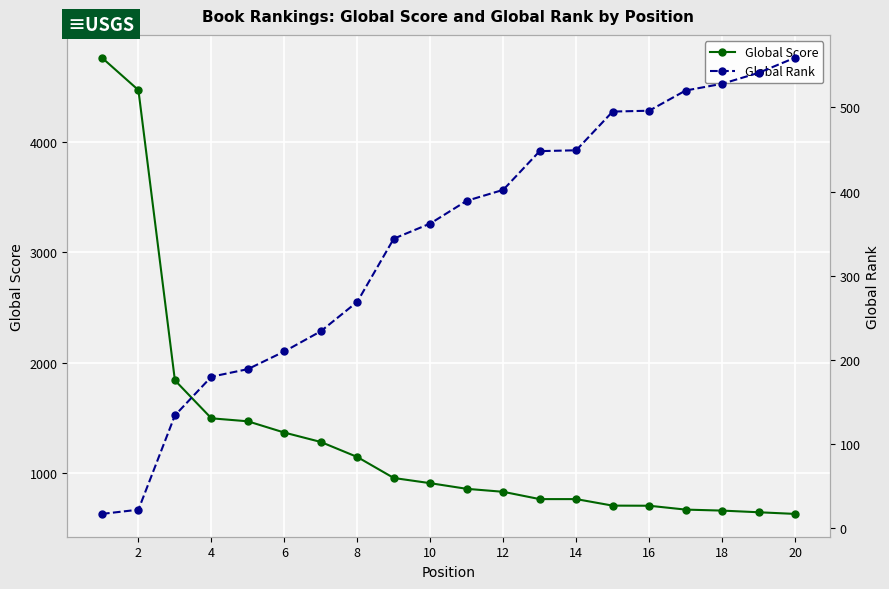

How many lines are shown in the chart?

2